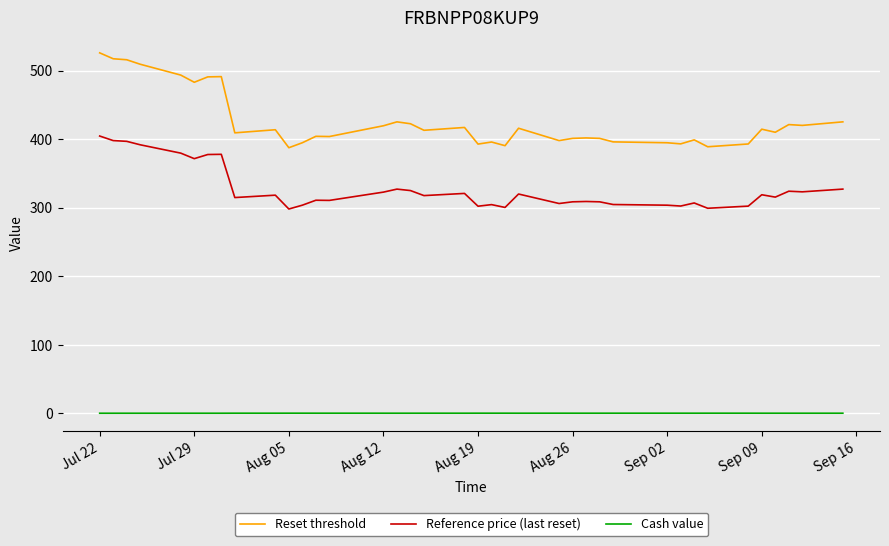

True or false: Reference price (last reset) and Cash value intersect in this chart.

False